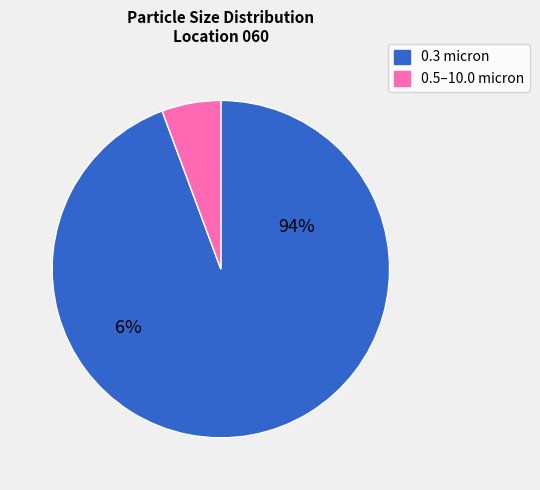

Combined, do 1.0 micron and 0.5 micron account for over 50%?

No